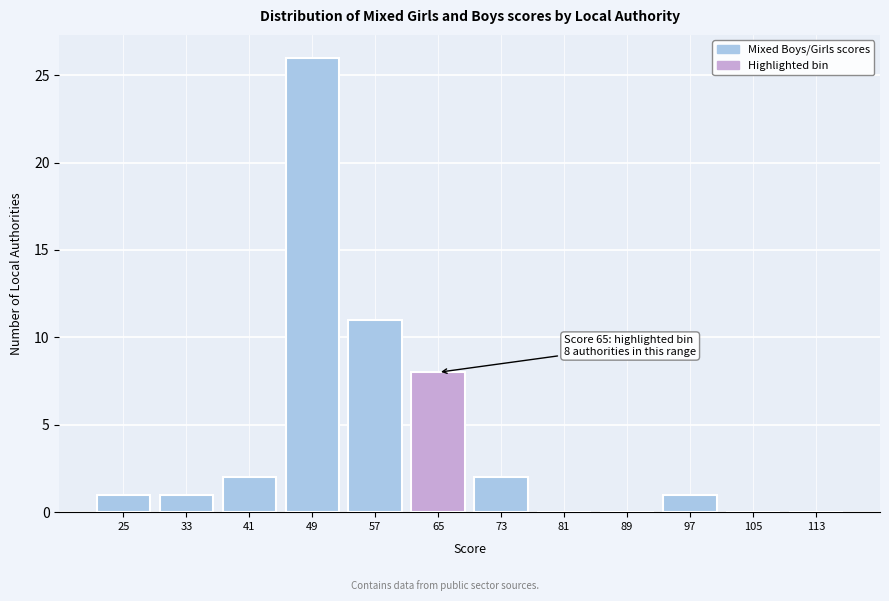

Reading left to right, transcribe all the data shown in this chart.

25=1	33=1	41=2	49=26	57=11	65=8	73=2	81=0	89=0	97=1	105=0	113=0